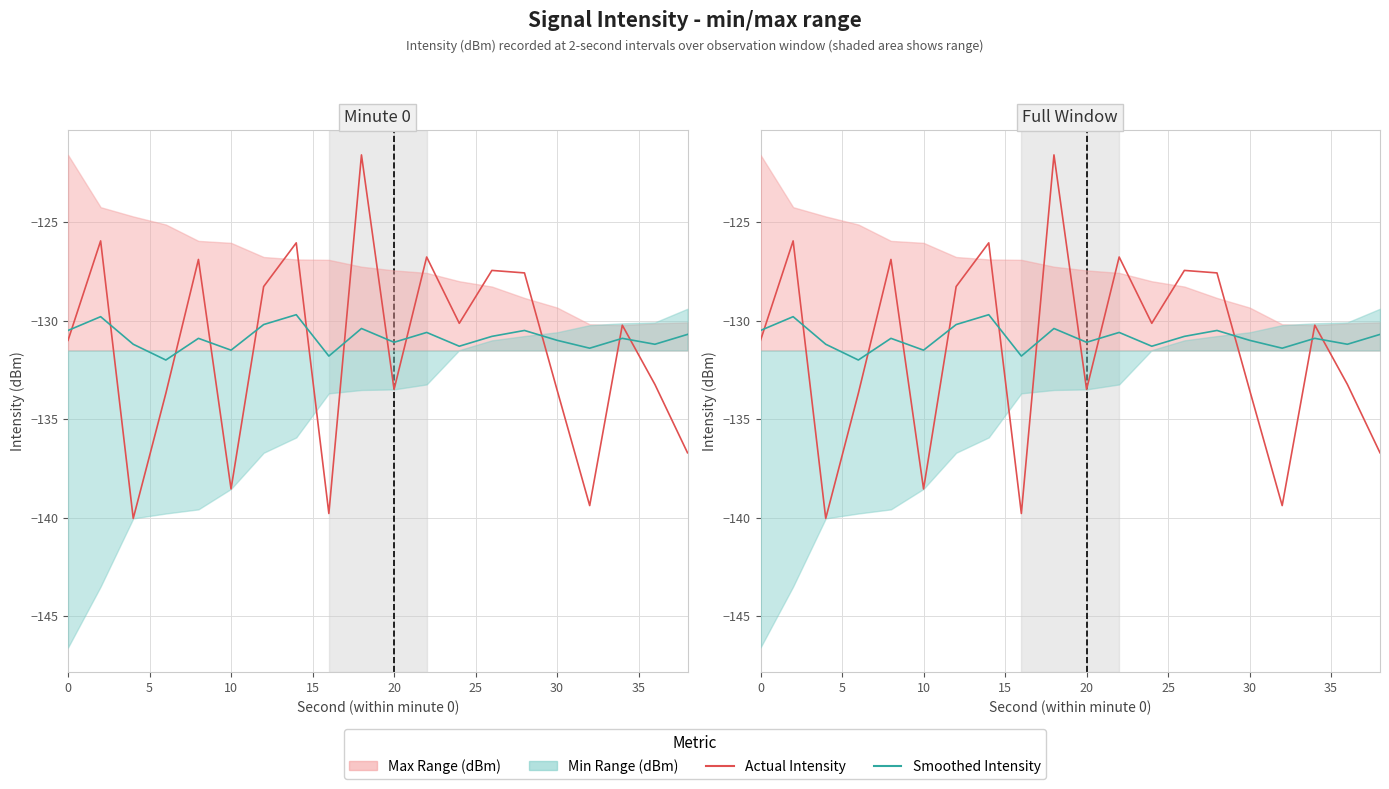

True or false: Smoothed Intensity and Actual Intensity cross at least once.

True